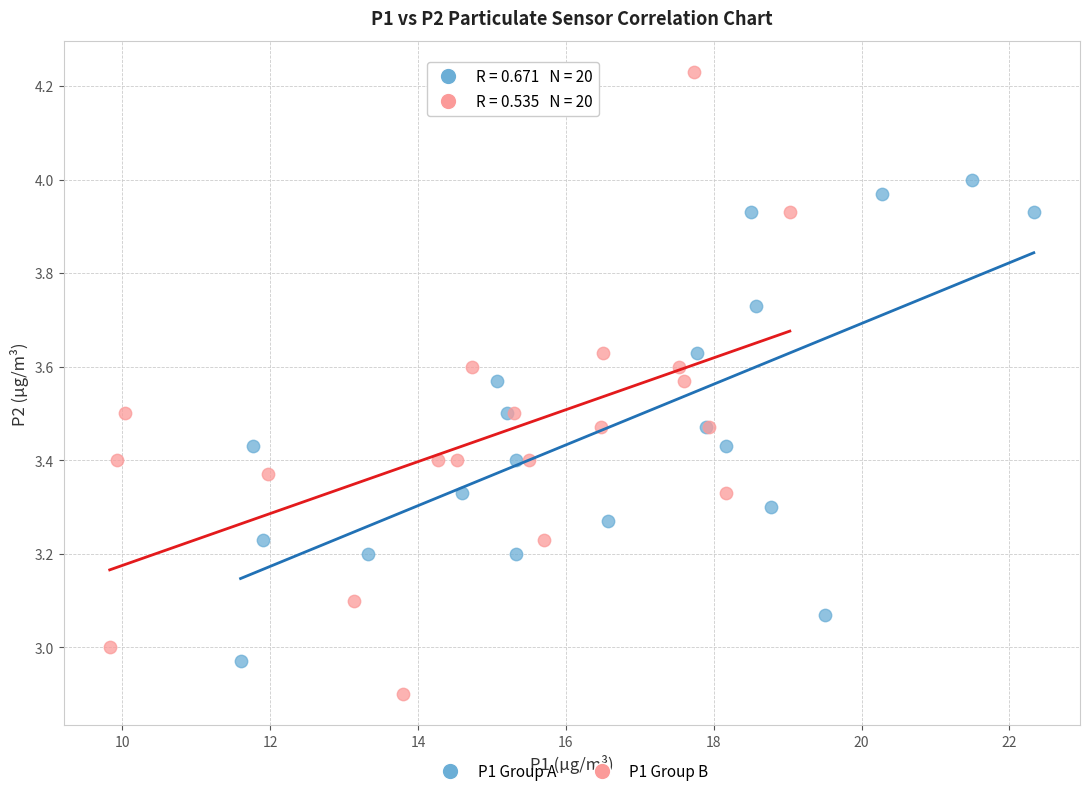

Which series reaches the maximum Y coordinate?

P1 Group B